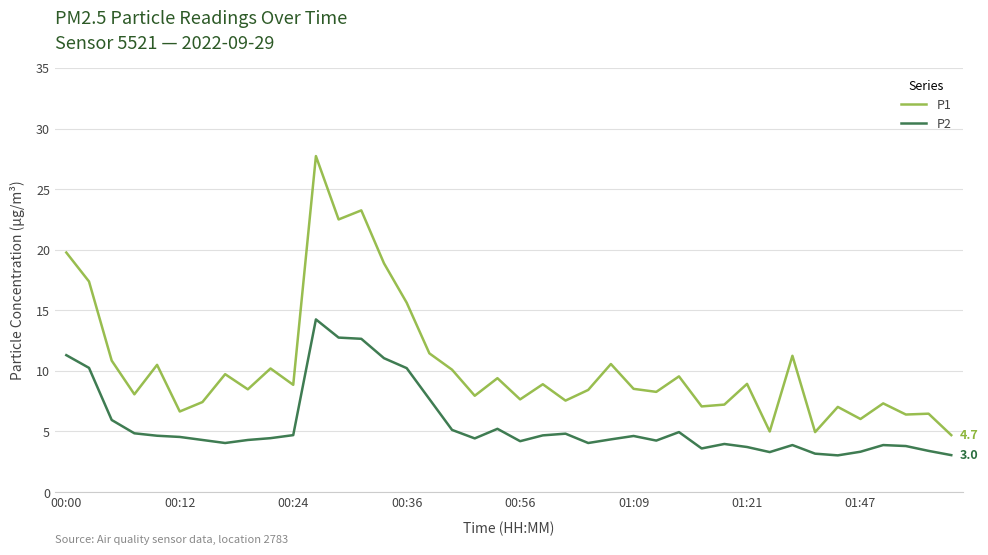

Which series has the largest range (max minus min)?

P1